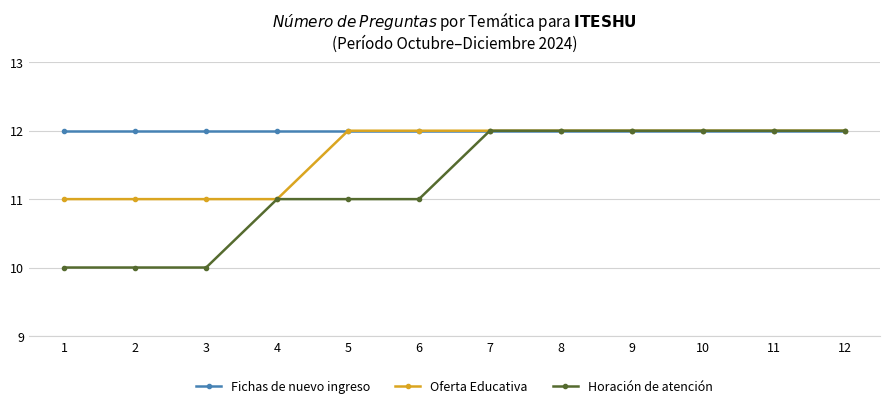

Rank the series by their average value, from lowest to highest.

Horación de atención, Oferta Educativa, Fichas de nuevo ingreso